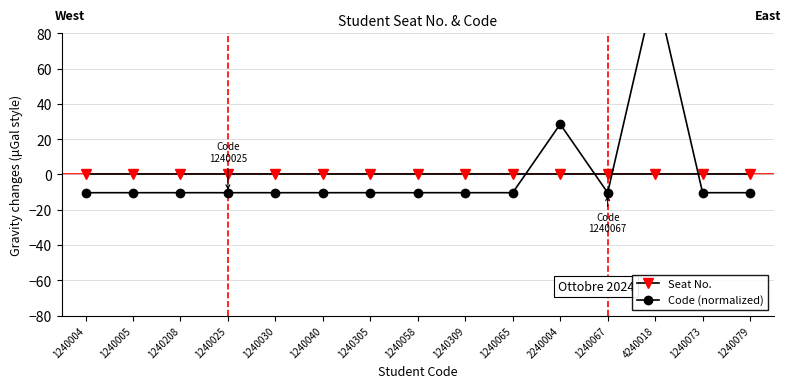

The Code (normalized) series shows -10.4 at 1240309. True or false?

True